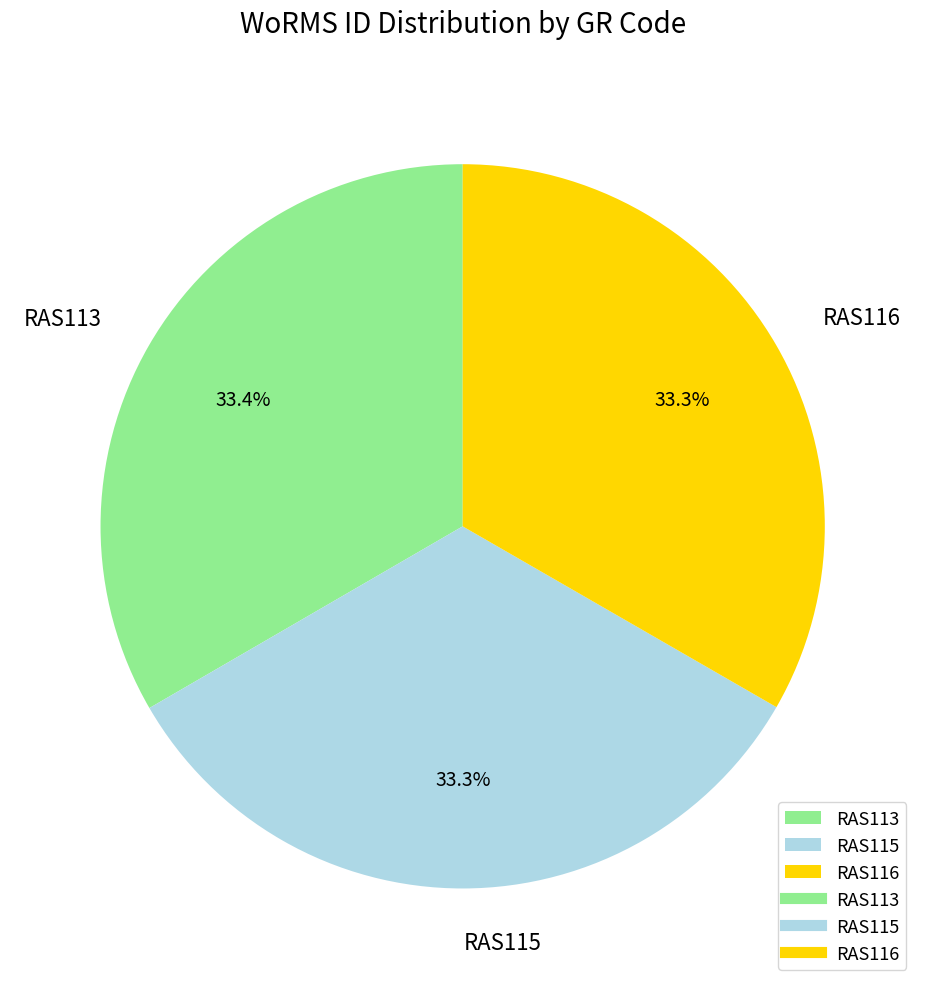

What is the total percentage of RAS113 and RAS116?

66.7%